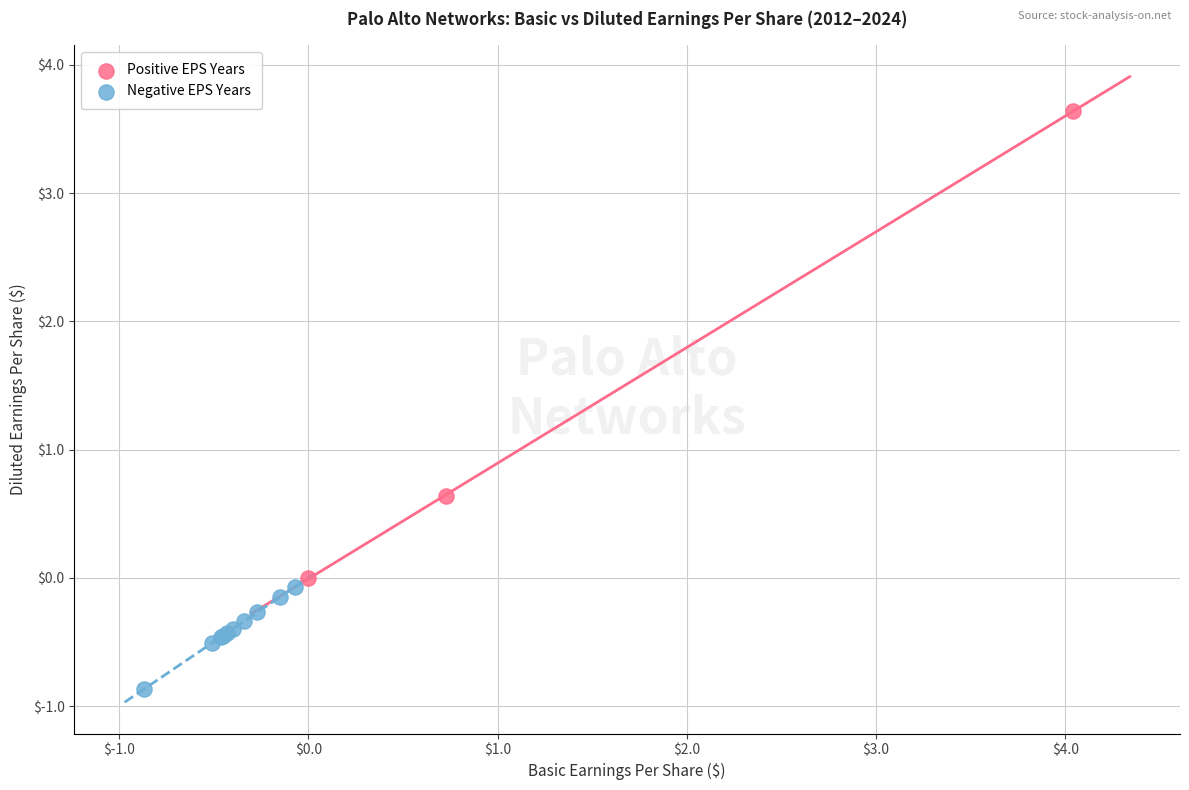

Which series contains the lowest Y value?

Negative EPS Years